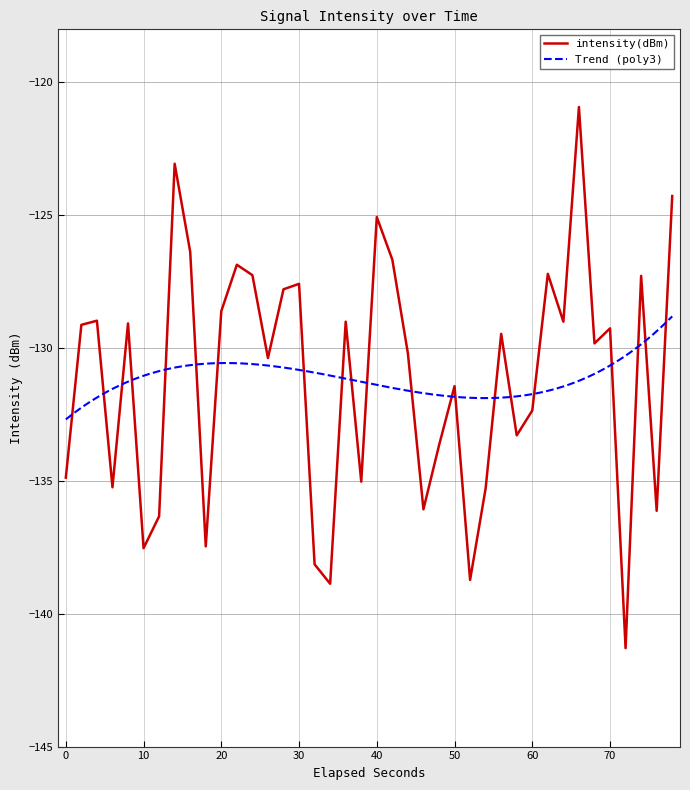

How many values are below -129?

26